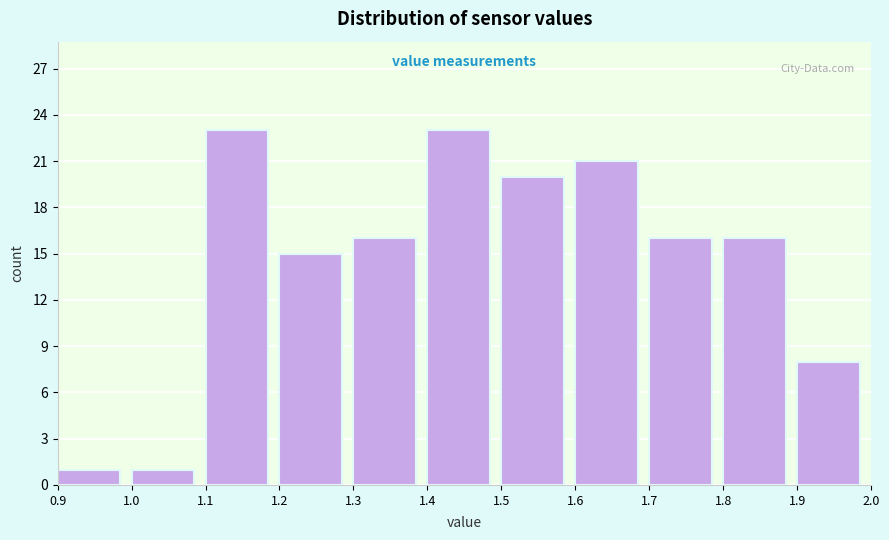

Reading left to right, list every bar in this chart as the range it spans on the x-axis followed by its height. The values are not printed on the chart, so give them approximately, as read against the axis.

0.9 to 1.0: 1
1.0 to 1.1: 1
1.1 to 1.2: 23
1.2 to 1.3: 15
1.3 to 1.4: 16
1.4 to 1.5: 23
1.5 to 1.6: 20
1.6 to 1.7: 21
1.7 to 1.8: 16
1.8 to 1.9: 16
1.9 to 2.0: 8